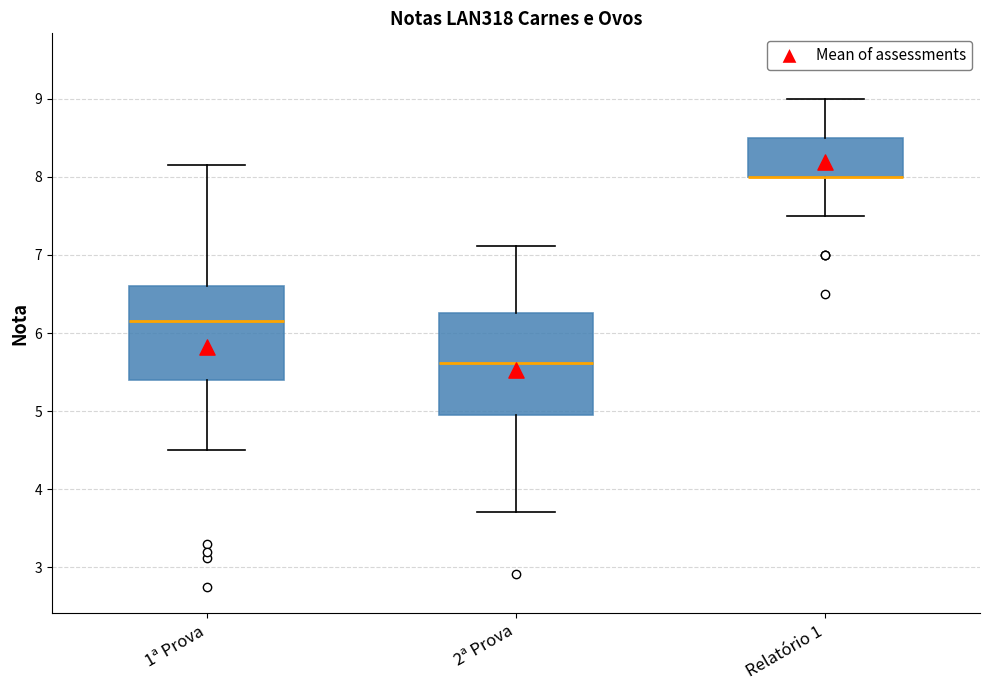

Reading left to right, read every box against the y-axis: the position of its median line, the range the box covers, and the ends of its whiskers. The values are not printed on the chart, so give them approximately, as read against the axis.

1ª Prova: median 6.2, box 5.4 to 6.6, whiskers 4.5 to 8.2
2ª Prova: median 5.6, box 5.0 to 6.3, whiskers 3.7 to 7.1
Relatório 1: median 8.0 (drawn on the box's lower edge), box 8.0 to 8.5, whiskers 7.5 to 9.0